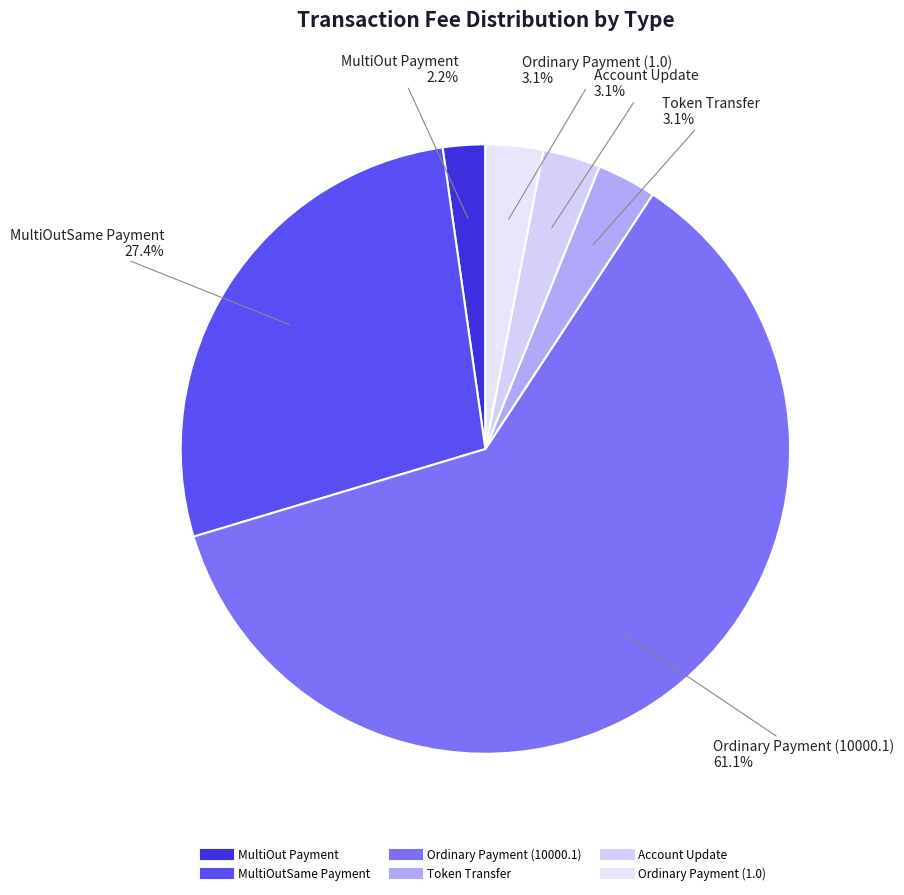

Count the number of slices in the pie.

6